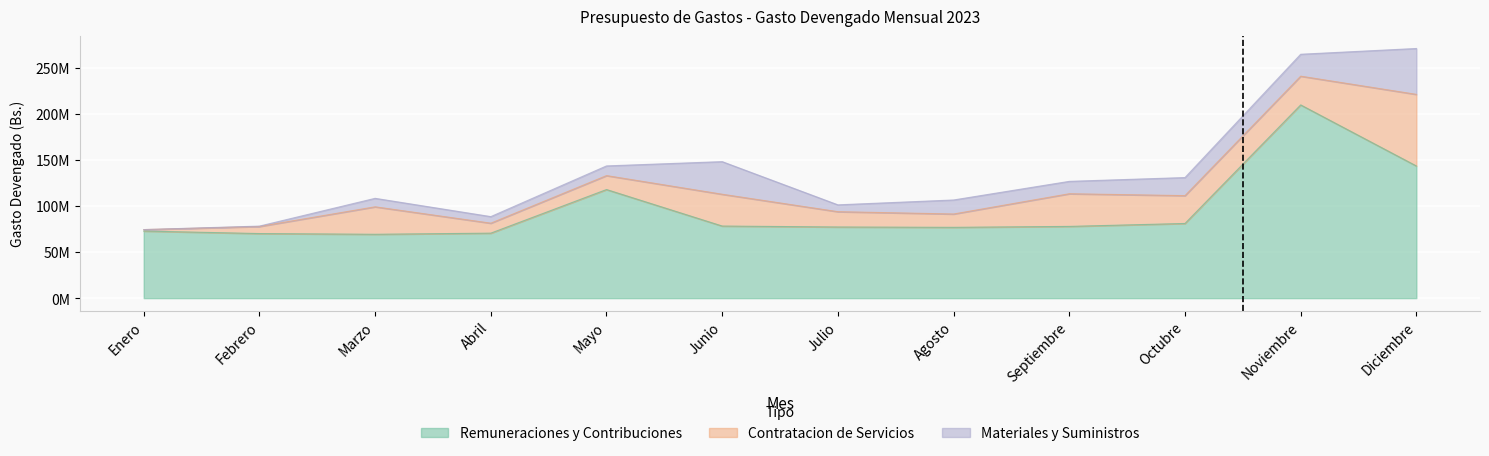

Reading left to right, transcribe all the data shown in this chart.

Remuneraciones y Contribuciones: Enero=72844998.5	Febrero=70112625.3	Marzo=69330205.0	Abril=70559062.5	Mayo=117899836.8	Junio=78269613.8	Julio=77241454.4	Agosto=76874994.0	Septiembre=77878577.2	Octubre=81064133.2	Noviembre=209776200.2	Diciembre=143473723.8
Contratacion de Servicios: Enero=1566626.1	Febrero=7686411.1	Marzo=29827900.6	Abril=10815435.0	Mayo=15142371.1	Junio=34518834.1	Julio=16616237.0	Agosto=14463313.2	Septiembre=35460149.0	Octubre=30230373.7	Noviembre=31206574.5	Diciembre=77746280.2
Materiales y Suministros: Enero=0.0	Febrero=407583.3	Marzo=9206342.2	Abril=7142001.7	Mayo=10510666.8	Junio=35410116.7	Julio=7433486.8	Agosto=15231976.6	Septiembre=13446872.7	Octubre=19618098.5	Noviembre=23803575.5	Diciembre=49823332.1